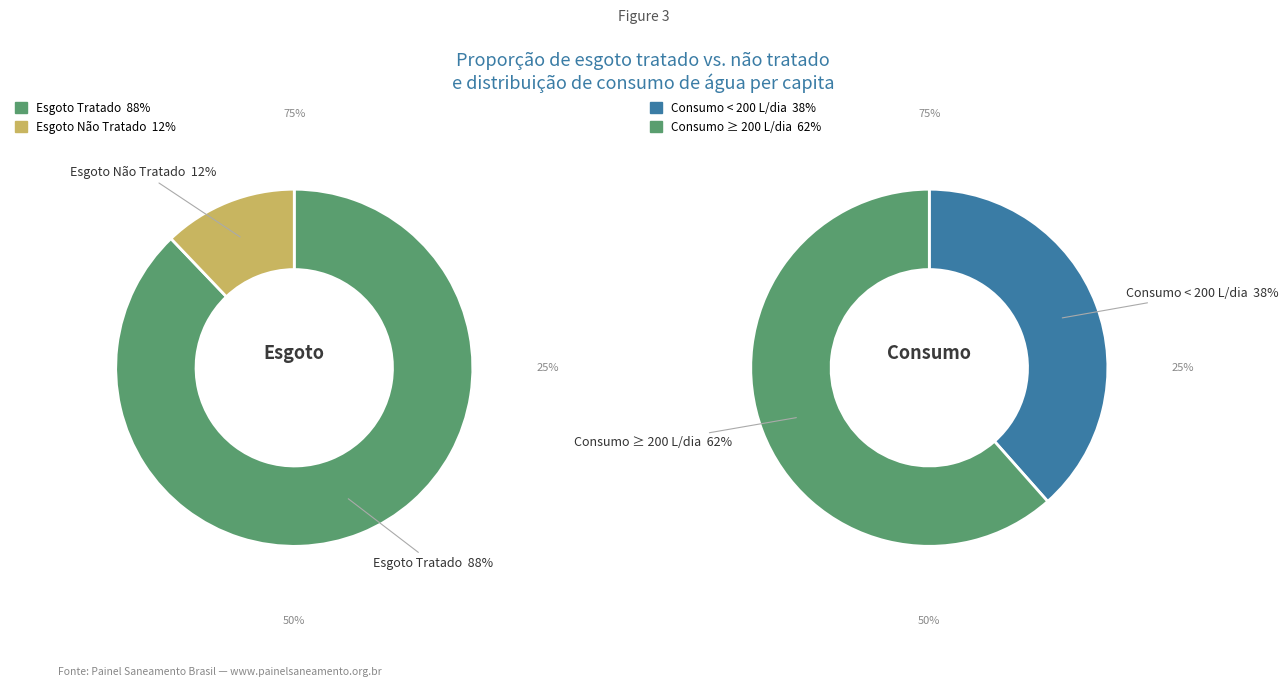

Is it true that 2018 is 23% of the pie?

False